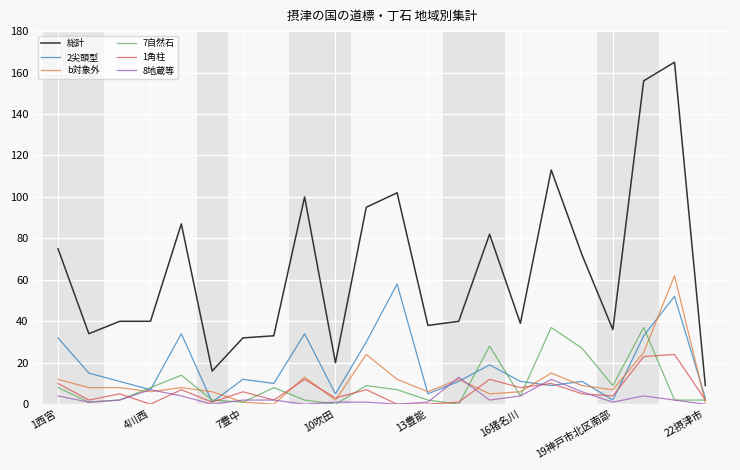

Which series has the largest total across all categories?

総計